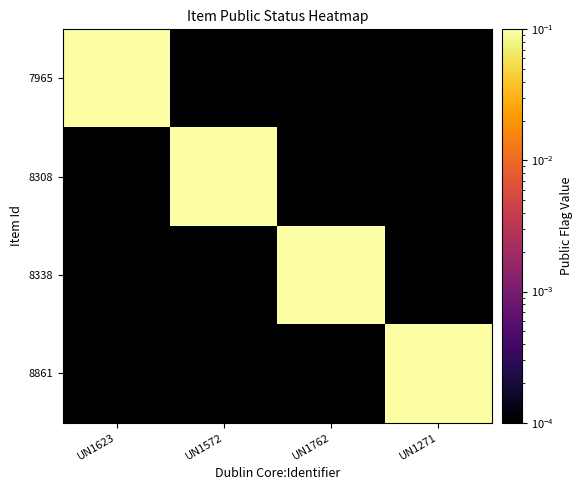

At how many categories does at least one series exceed 0?

4